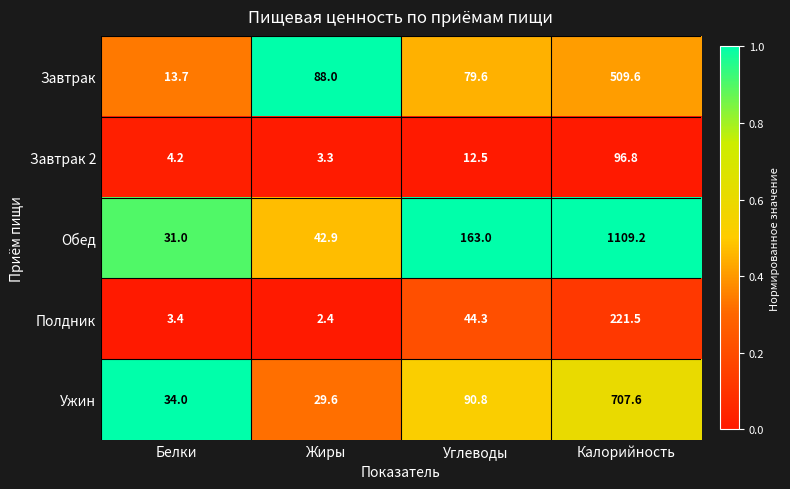

What is the total value across all series at Углеводы?

390.2